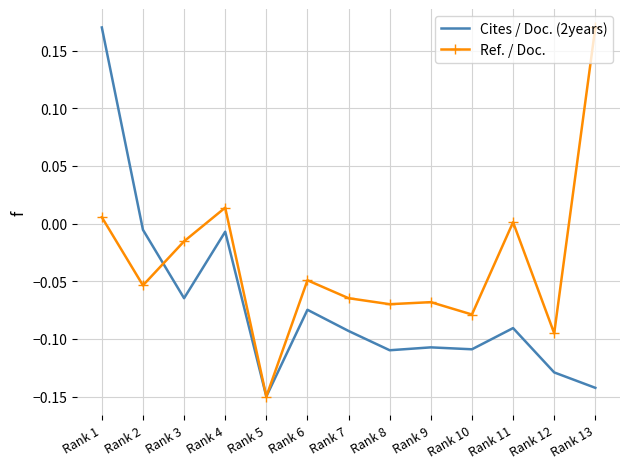

Between Rank 1 and Rank 4, which series saw the biggest shift?

Cites / Doc. (2years)